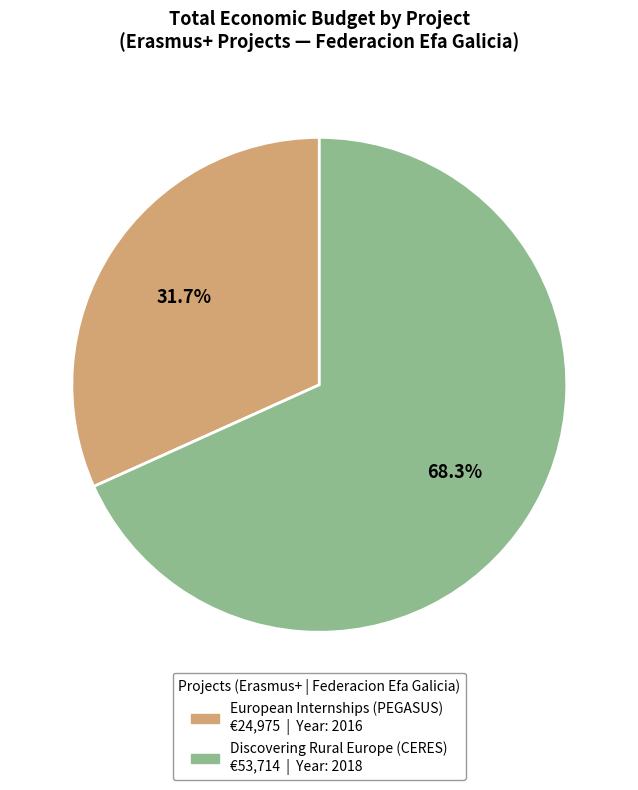

Is there a majority slice in this chart?

Yes